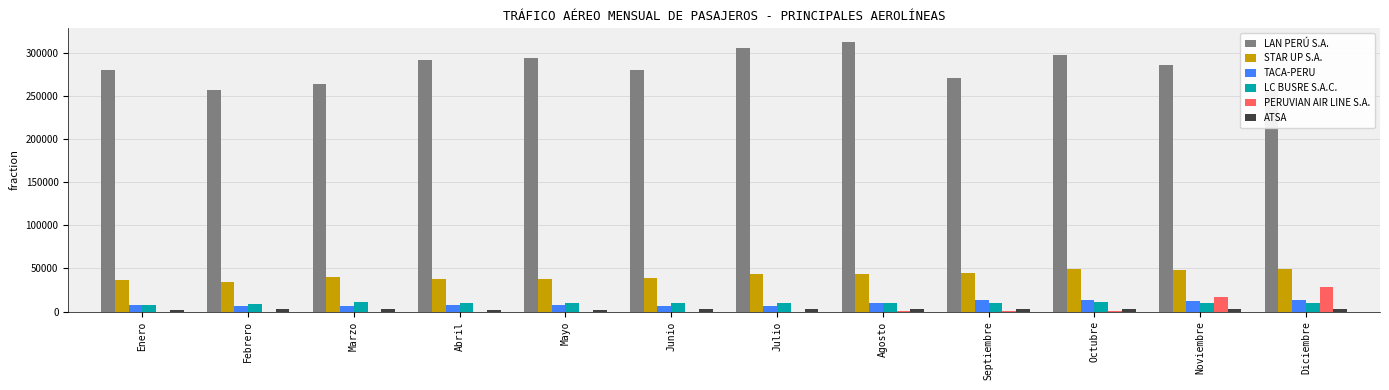

What is the difference between the maximum and minimum values in the LC BUSRE S.A.C. series?

3492